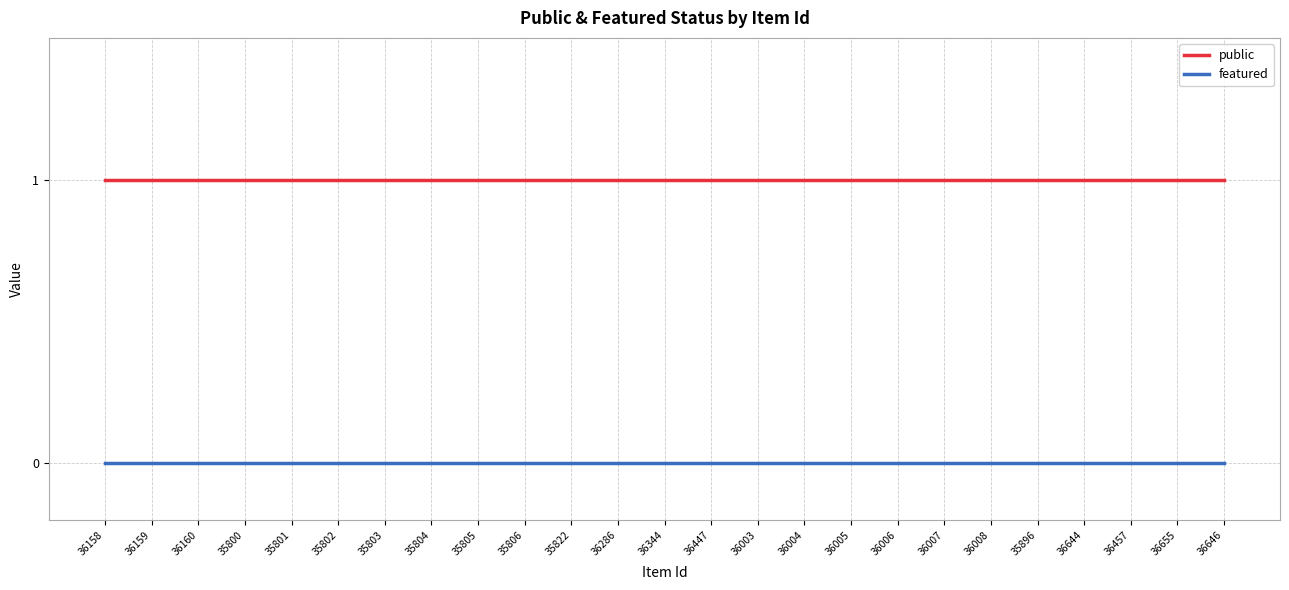

True or false: featured and public intersect in this chart.

False